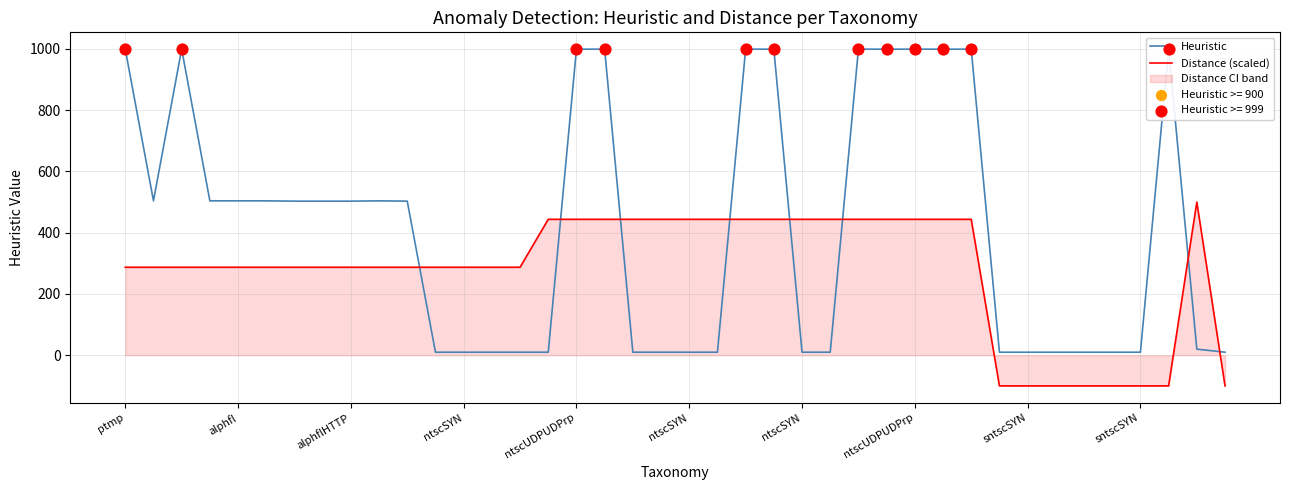

At which category is the sum across all series the highest?

ntscUDPUDPrp